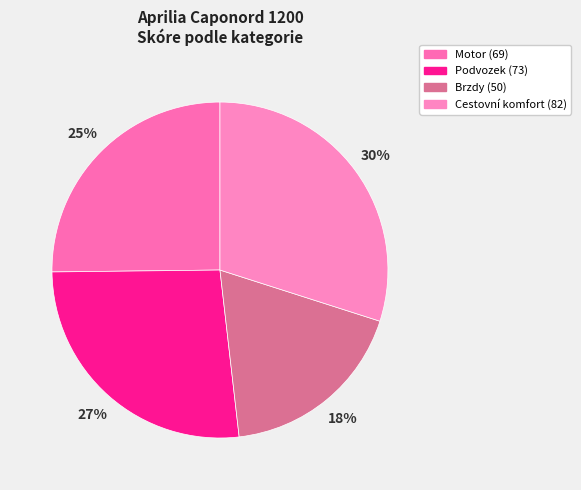

Count the number of slices in the pie.

4